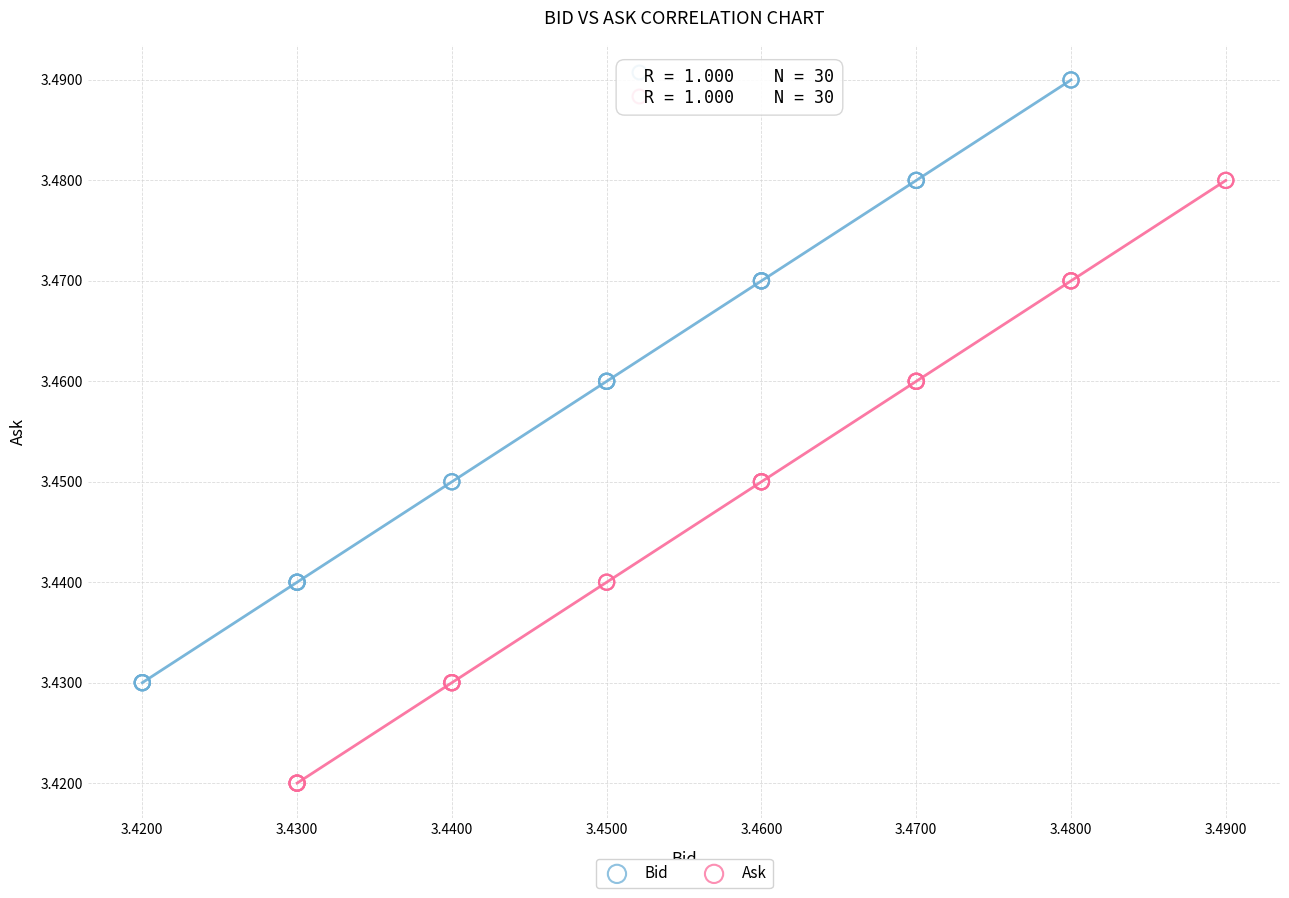

Which series reaches the maximum Y coordinate?

Bid